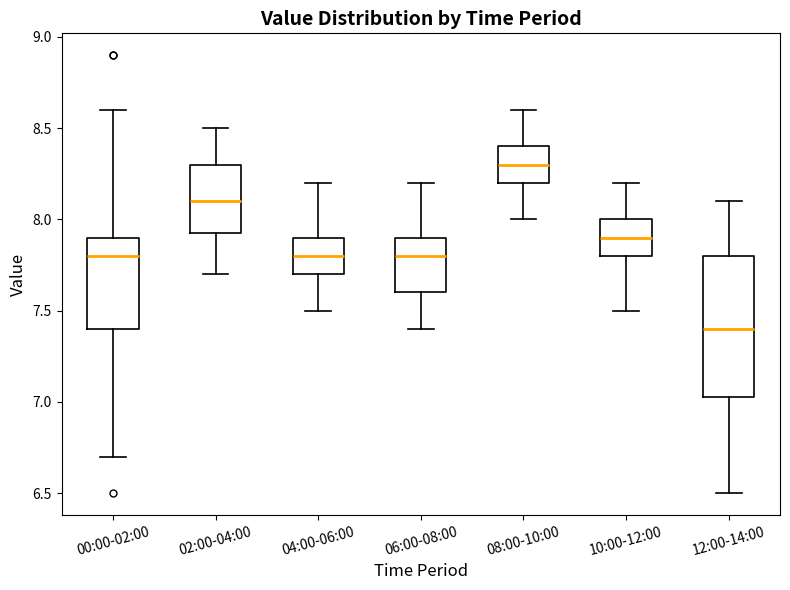

Reading left to right, read every box against the y-axis: the position of its median line, the range the box covers, and the ends of its whiskers. The values are not printed on the chart, so give them approximately, as read against the axis.

00:00-02:00: median 7.80, box 7.40 to 7.90, whiskers 6.70 to 8.60
02:00-04:00: median 8.10, box 7.95 to 8.30, whiskers 7.70 to 8.50
04:00-06:00: median 7.80, box 7.70 to 7.90, whiskers 7.50 to 8.20
06:00-08:00: median 7.80, box 7.60 to 7.90, whiskers 7.40 to 8.20
08:00-10:00: median 8.30, box 8.20 to 8.40, whiskers 8.00 to 8.60
10:00-12:00: median 7.90, box 7.80 to 8.00, whiskers 7.50 to 8.20
12:00-14:00: median 7.40, box 7.05 to 7.80, whiskers 6.50 to 8.10